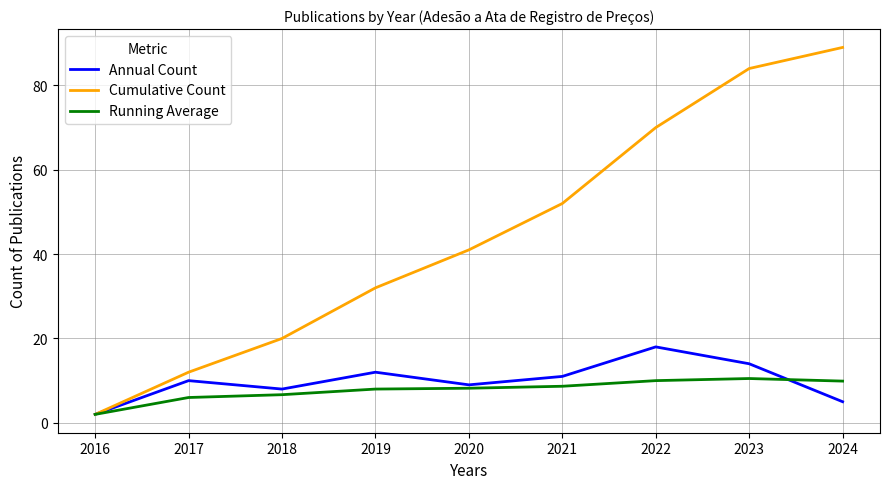

List the labels in order of Cumulative Count value, largest first.

2024, 2023, 2022, 2021, 2020, 2019, 2018, 2017, 2016